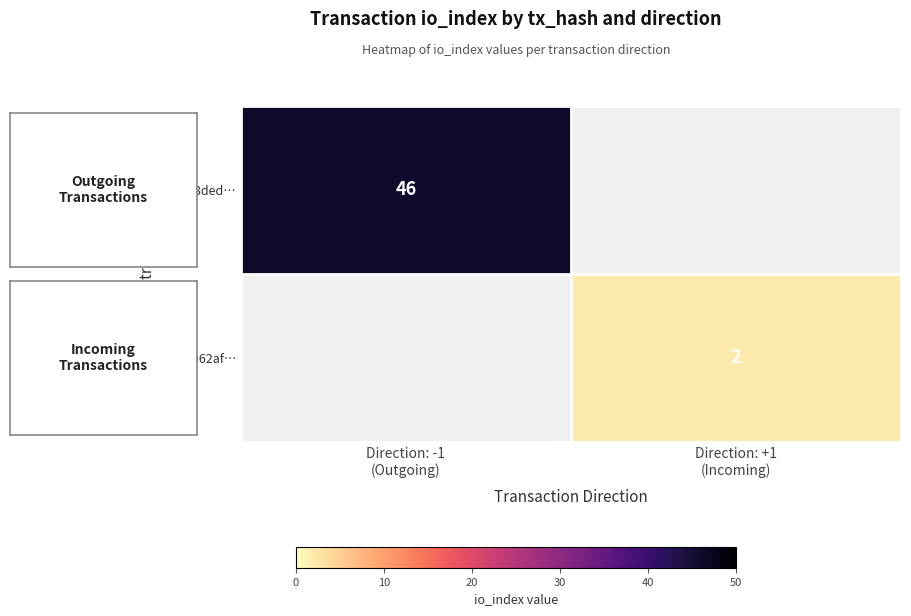

Is the value of 8d6062af… at Direction: +1 (Incoming) greater than the value of 3cb98ded… at Direction: -1 (Outgoing)?

No